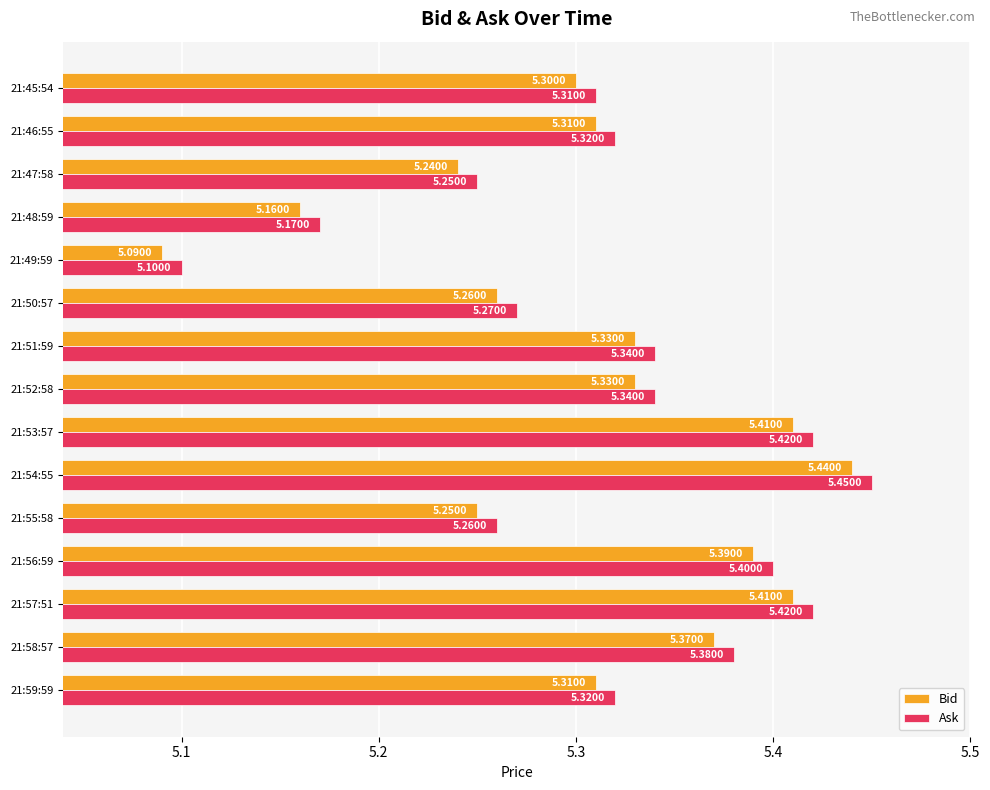

List the series in order of their overall mean, highest first.

Ask, Bid